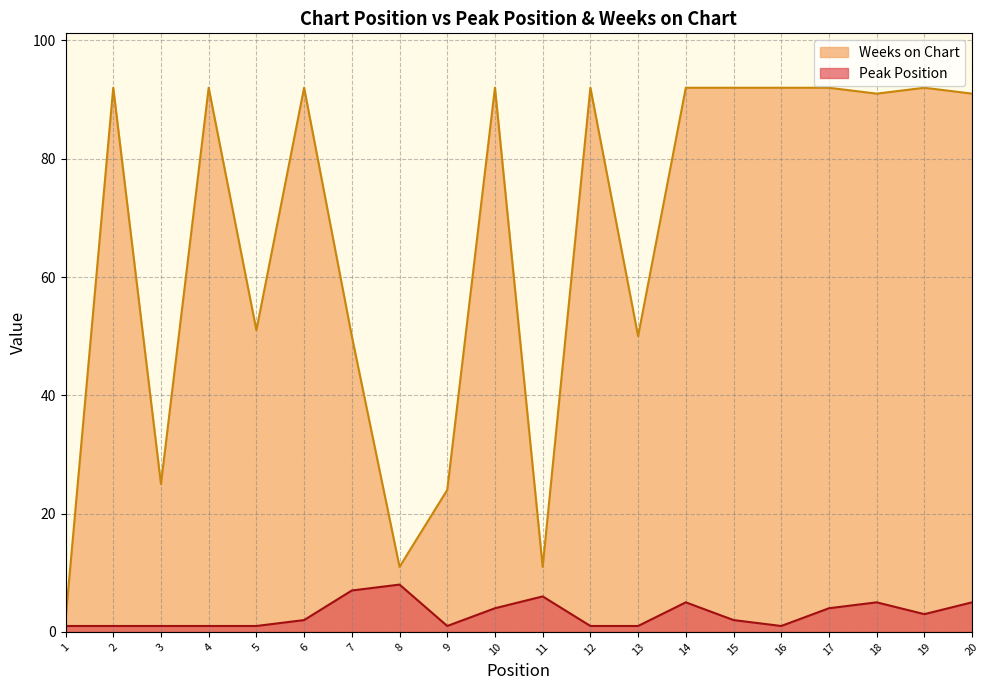

What is the value of the Peak Position point at the 9th from the left?

1